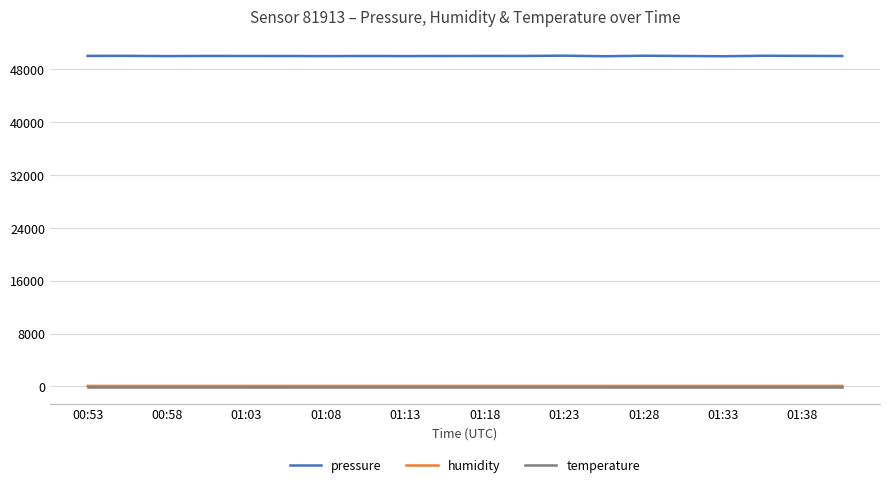

Which series has the widest spread of values?

pressure